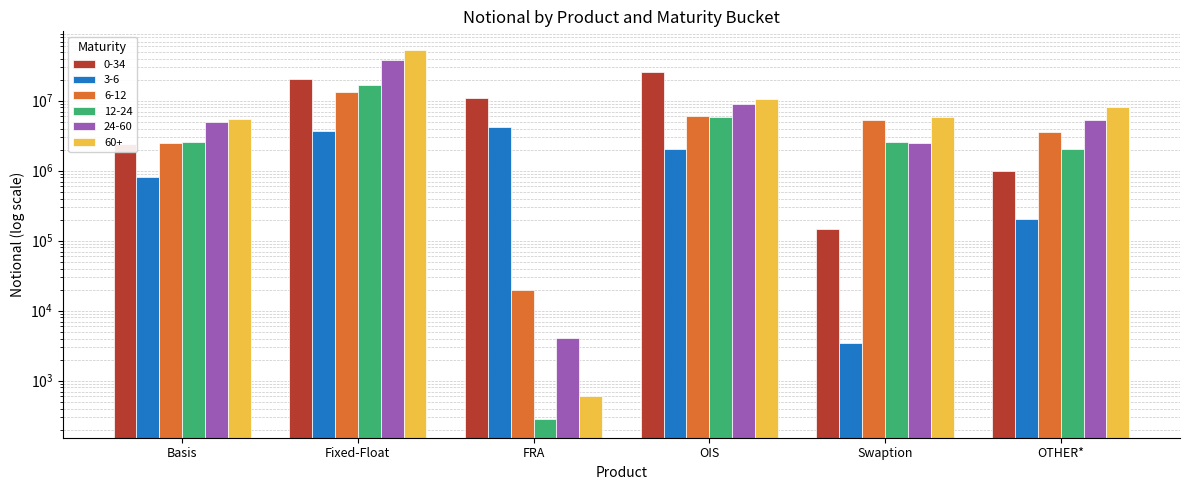

What is the average value of the 12-24 series?

4935831